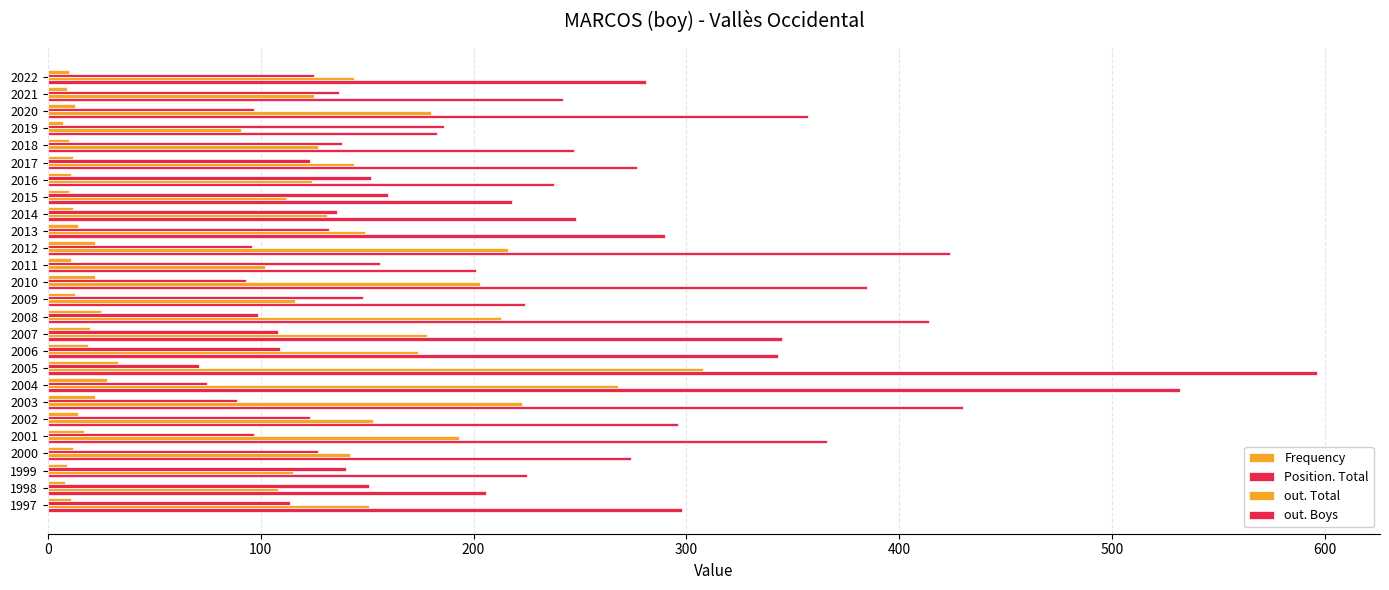

Count the number of data series in this chart.

4